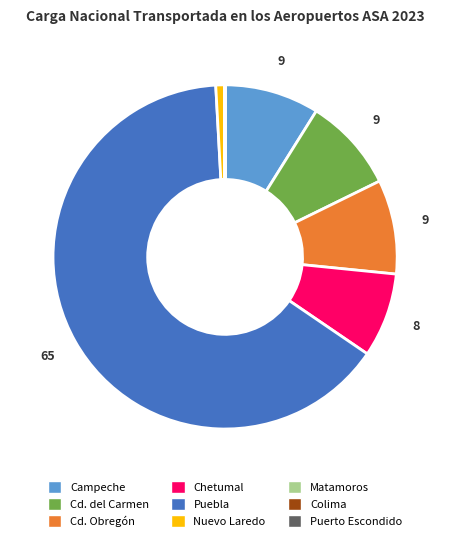

Does any single category account for the majority?

Yes